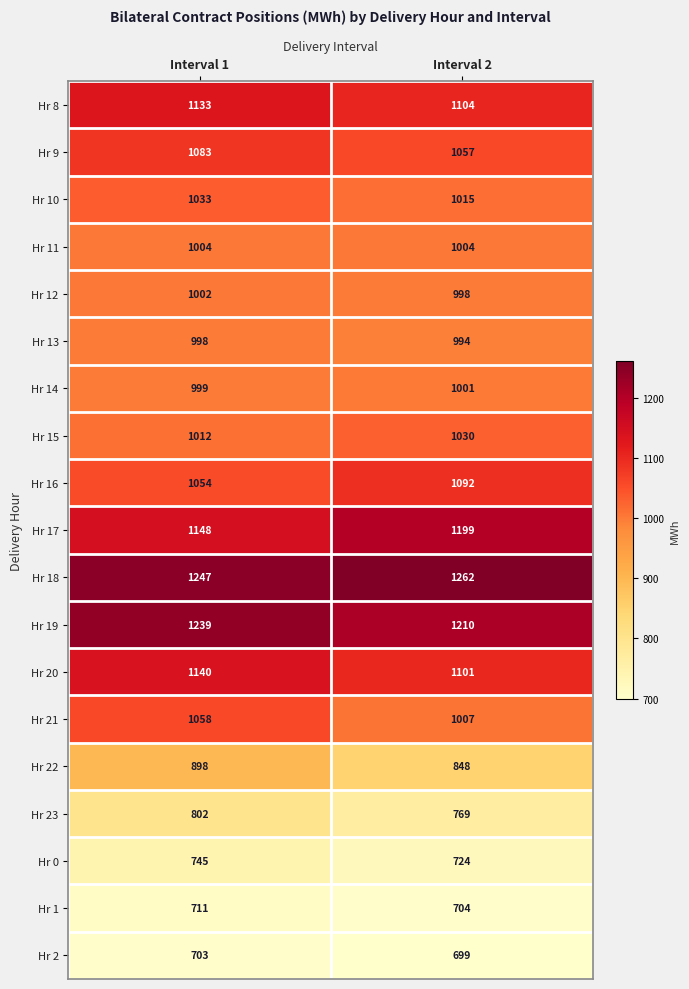

Which label corresponds to the largest value in the chart?

Interval 2